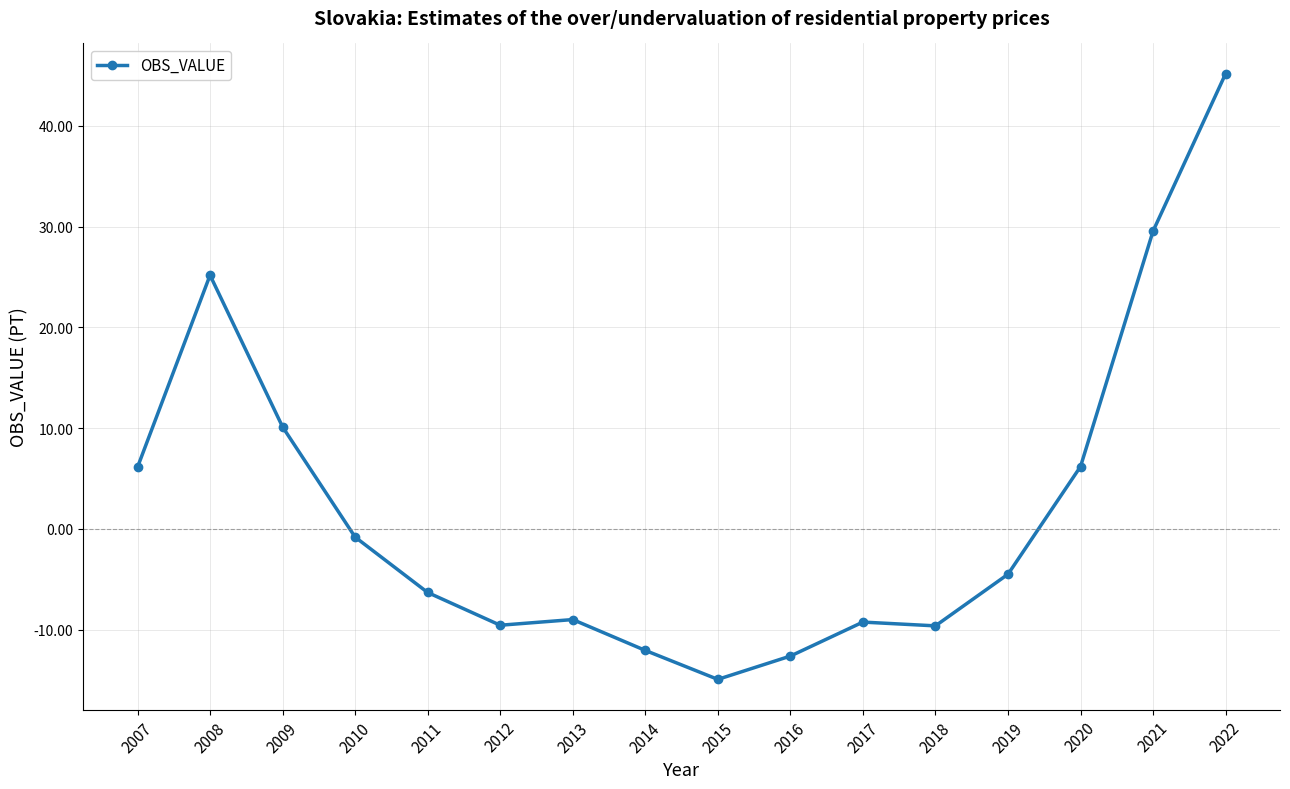

How many values are below zero?

10